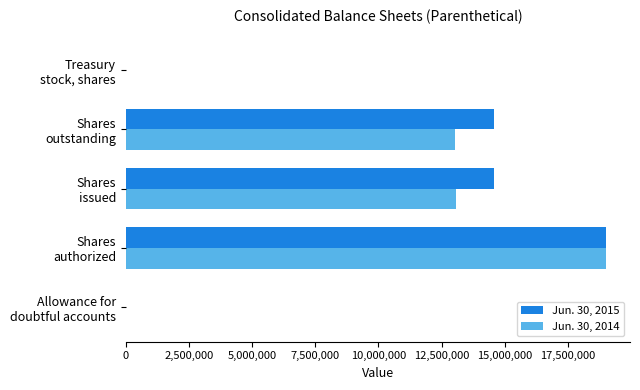

What is the maximum value shown in the chart?

19000000